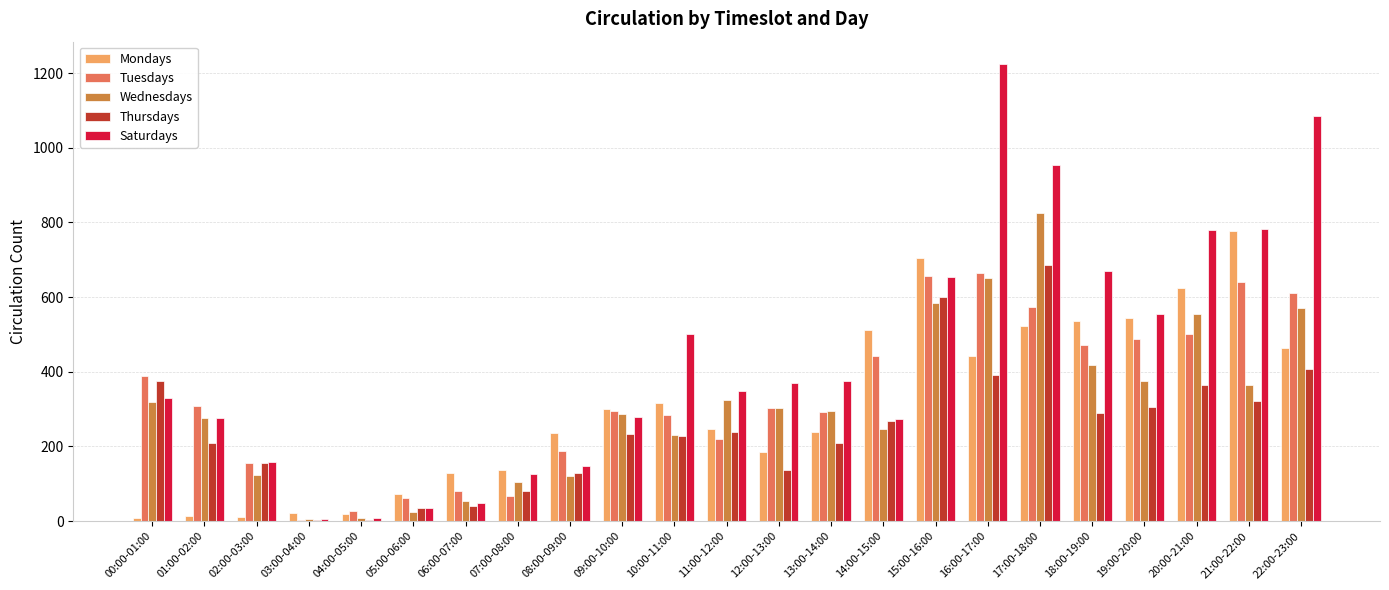

Count the number of data series in this chart.

5